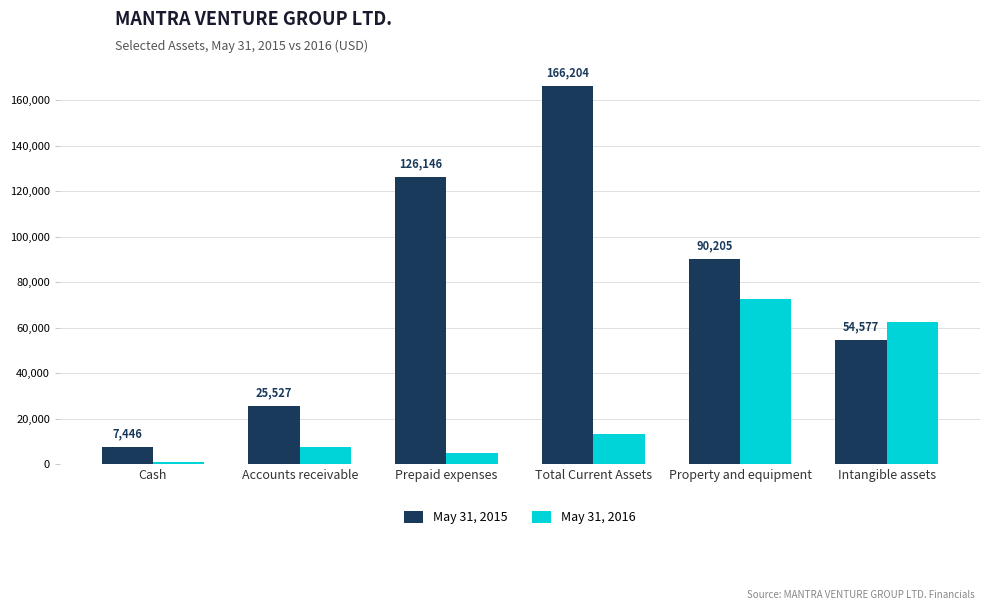

Reading right to left, transcribe all the data shown in this chart.

May 31, 2015: Intangible assets=54577	Property and equipment=90205	Total Current Assets=166204	Prepaid expenses=126146	Accounts receivable=25527	Cash=7446
May 31, 2016: Intangible assets=62615	Property and equipment=72627	Total Current Assets=13266	Prepaid expenses=4789	Accounts receivable=7358	Cash=1119